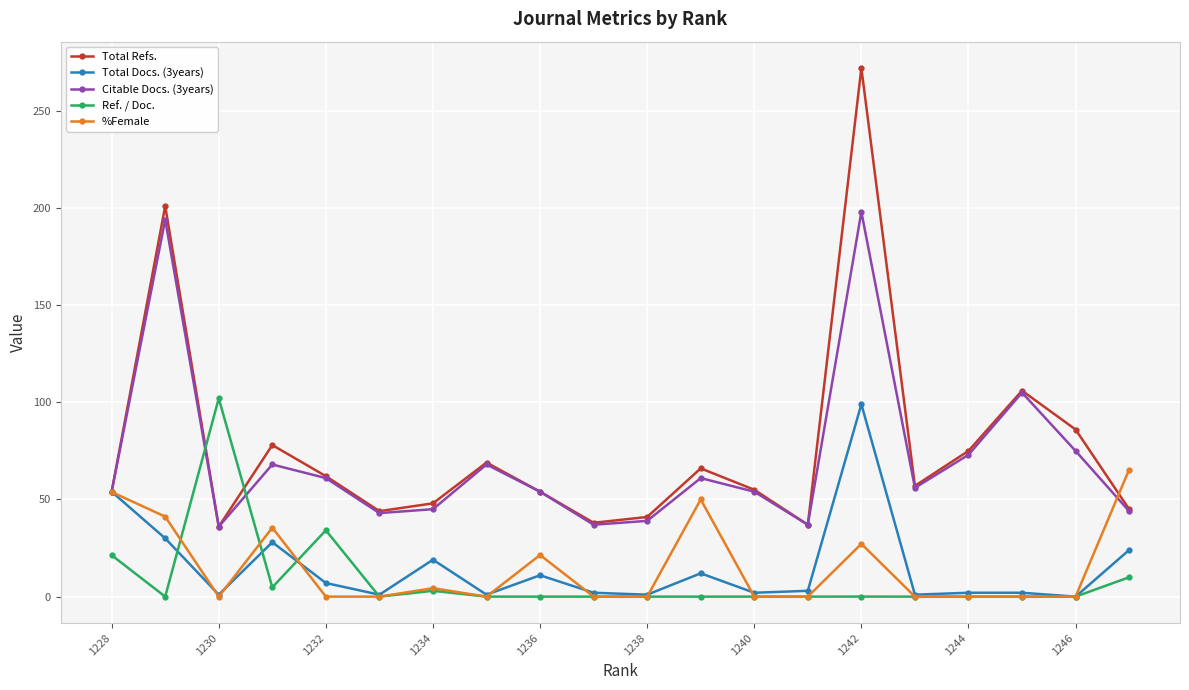

Which series has the largest range (max minus min)?

Total Refs.